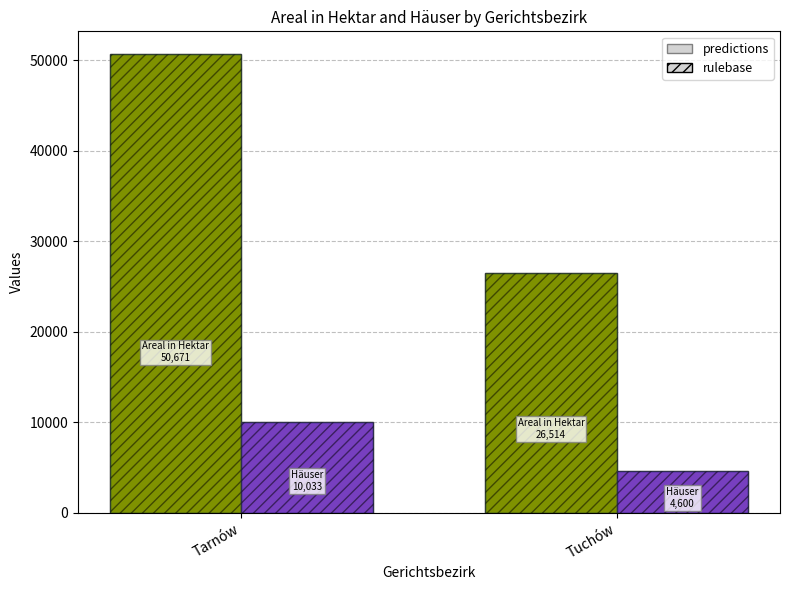

What is the spread (max minus min) of values at Tarnów?

40638